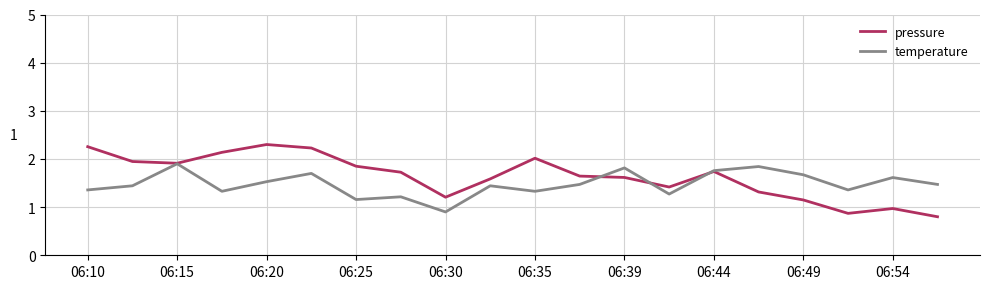

Rank the series by their maximum value, from lowest to highest.

temperature, pressure